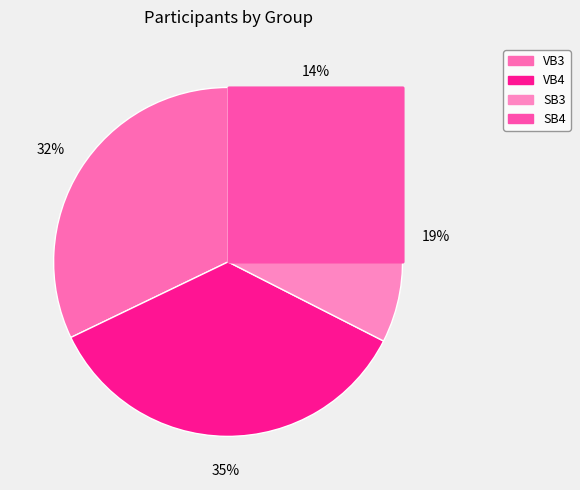

What percentage is the VB4 slice, to the nearest percent?

35%